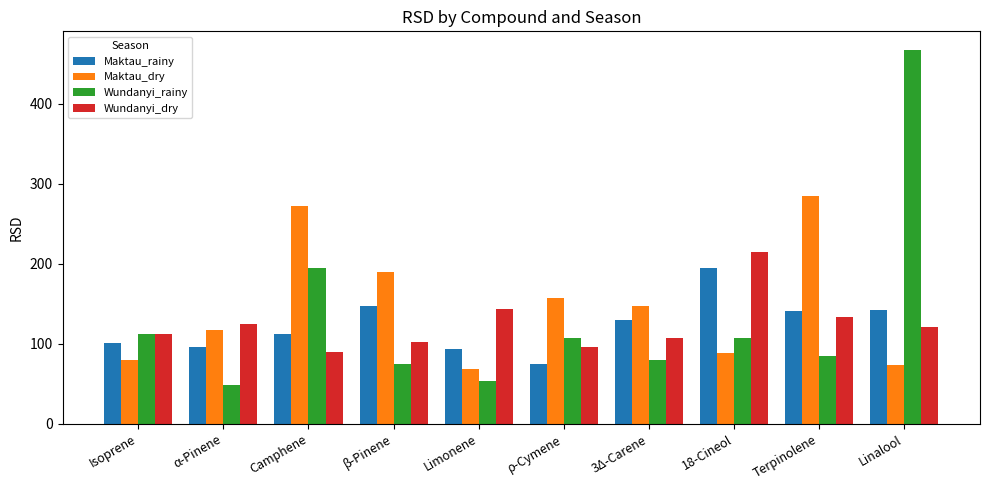

What is the minimum value shown in the chart?

48.4